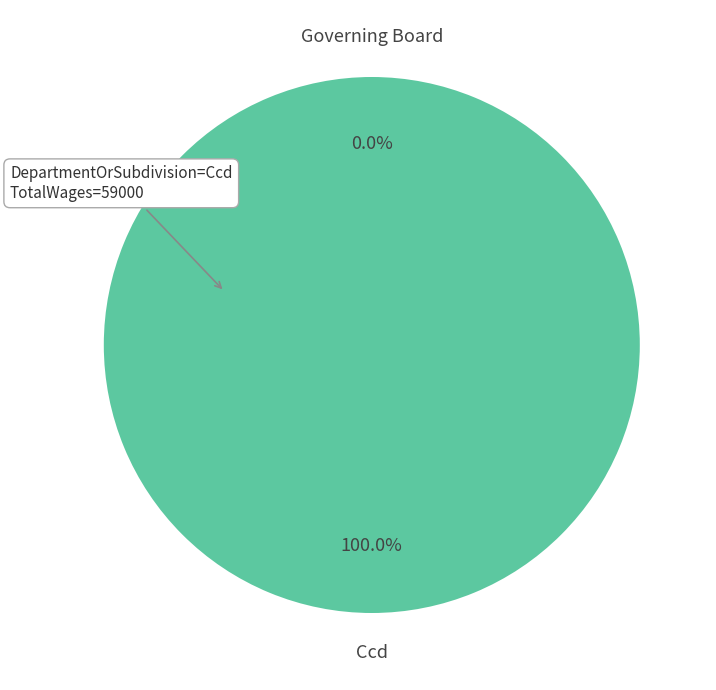

Count the number of slices in the pie.

8